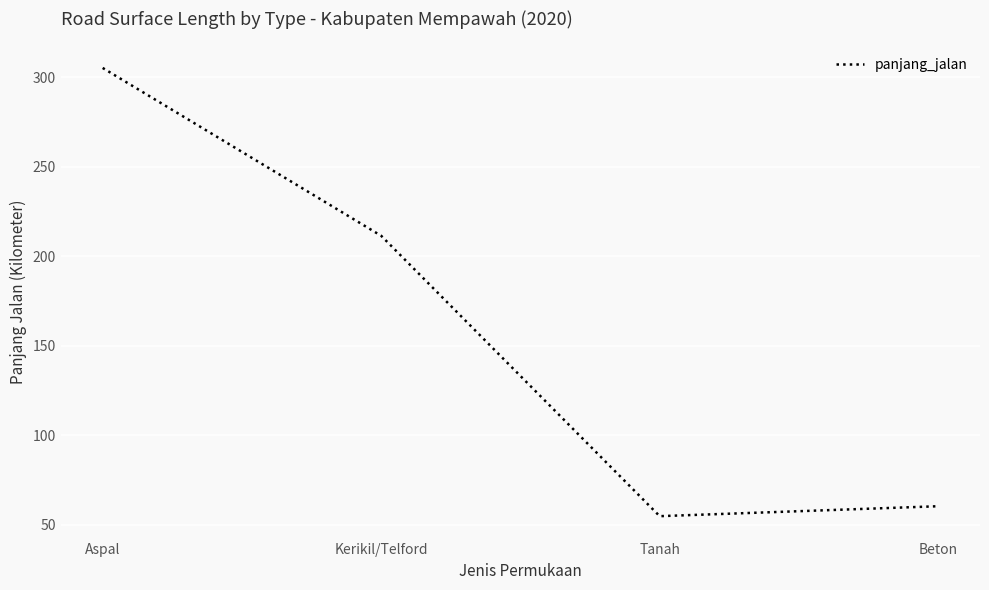

At which label does the data first exceed 211?

Aspal